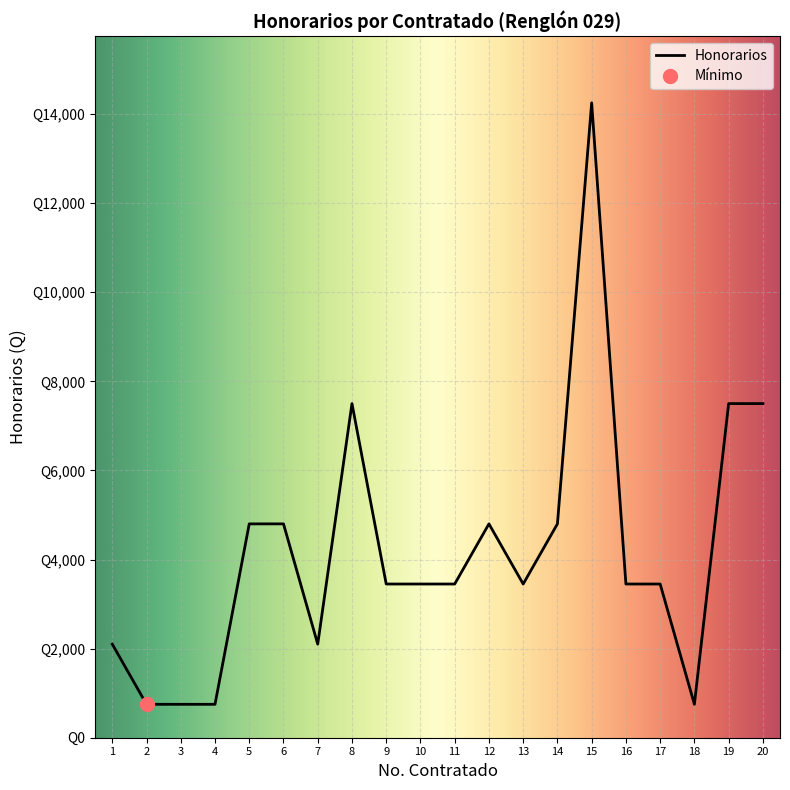

What is the greatest value displayed?

14250.0